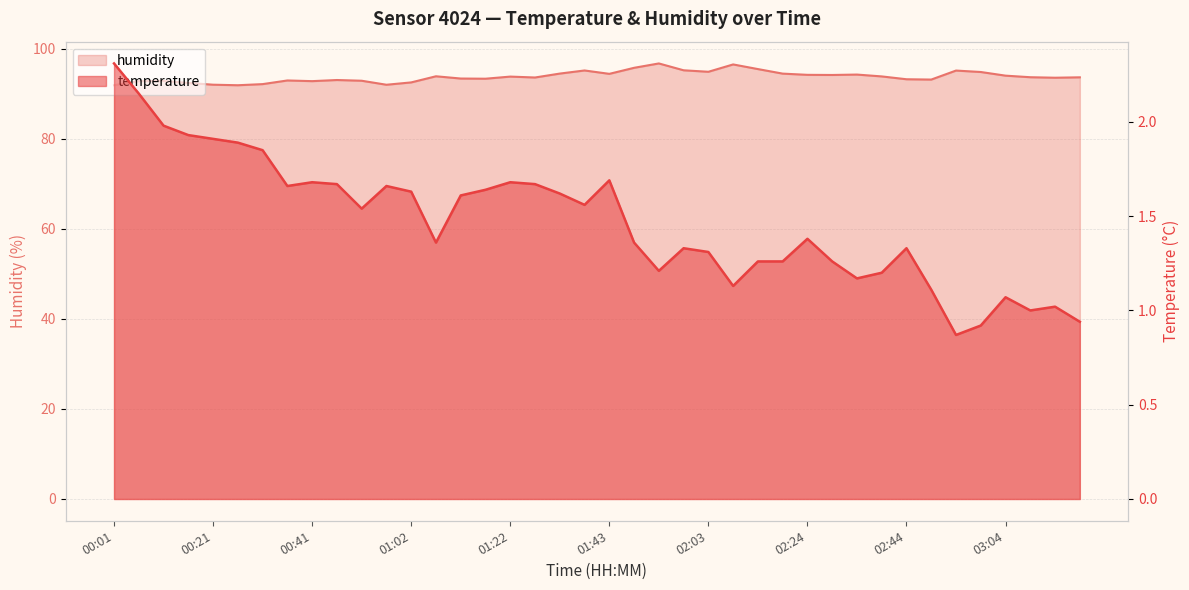

What is the average value of the temperature series?

1.5